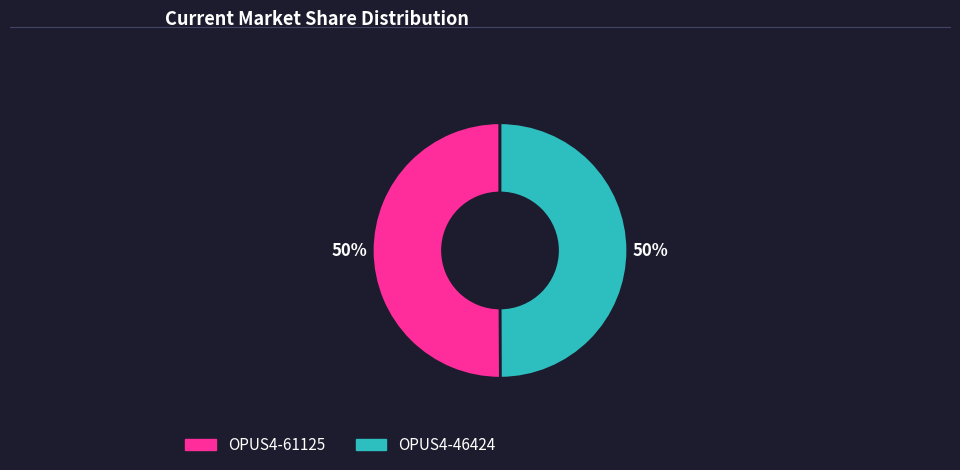

To the nearest percent, what percentage of the pie is OPUS4-61125?

50%